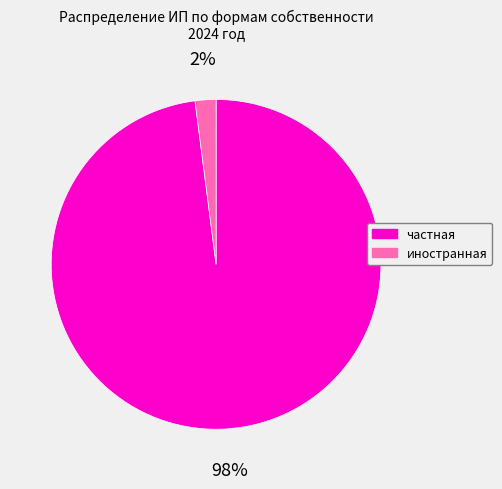

True or false: иностранная accounts for 2% of the total.

True